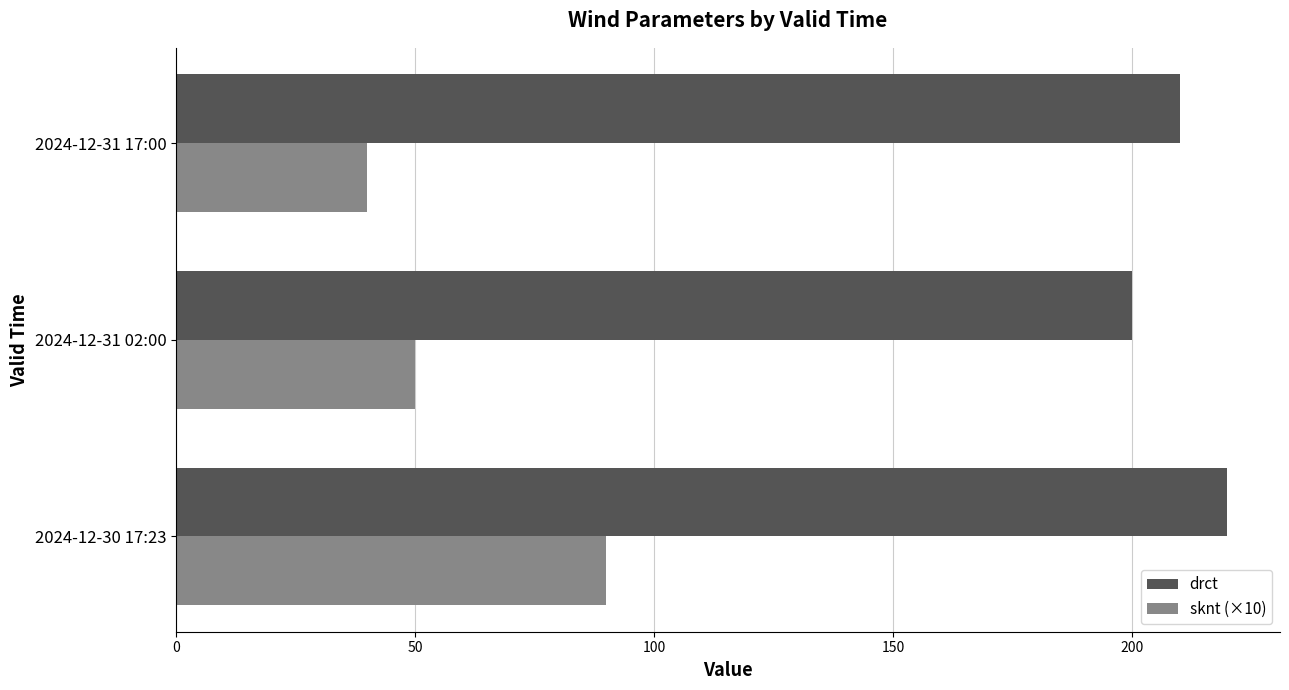

How many data points in drct are less than 210?

1